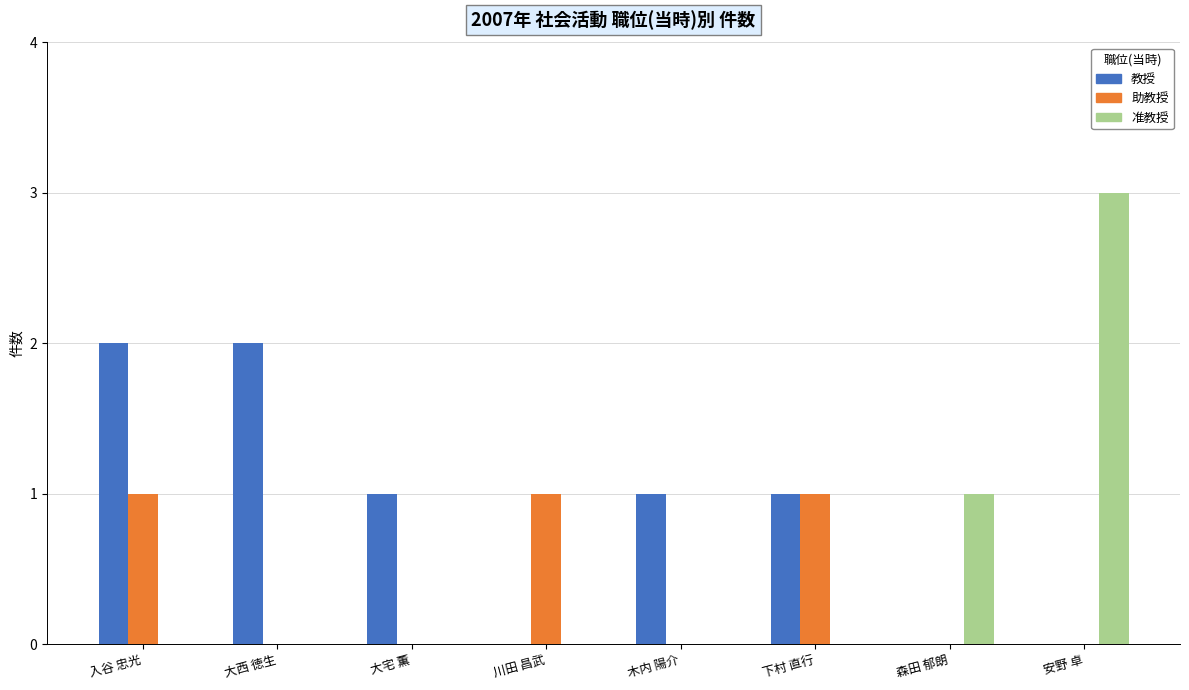

Which series changed the most between 木内 陽介 and 下村 直行?

助教授